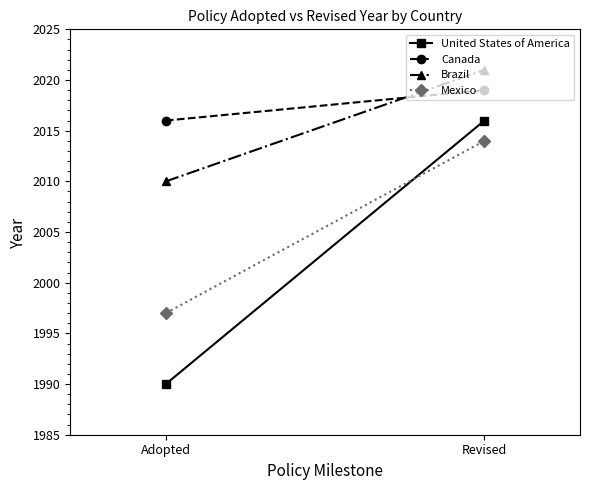

What is the label of the 1st point from the right?

Revised